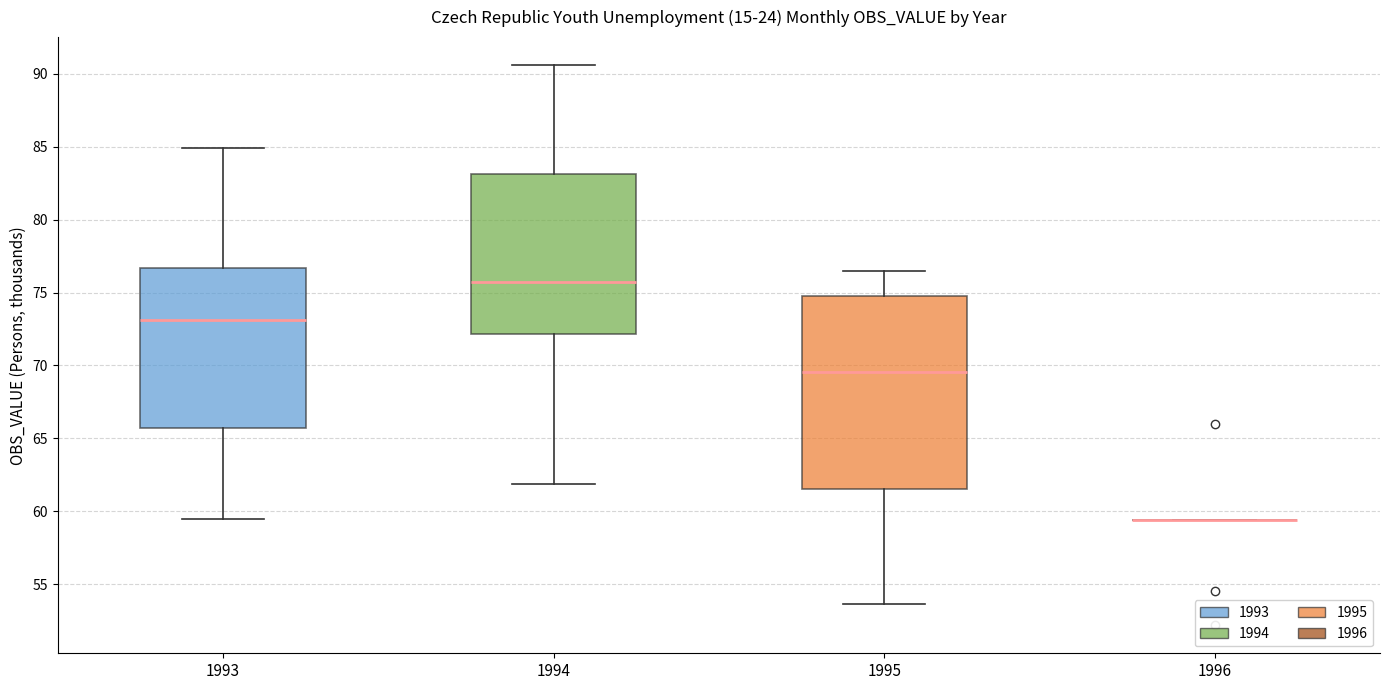

Comparing the boxes themselves (not the whiskers), which one is the tallest?

1995